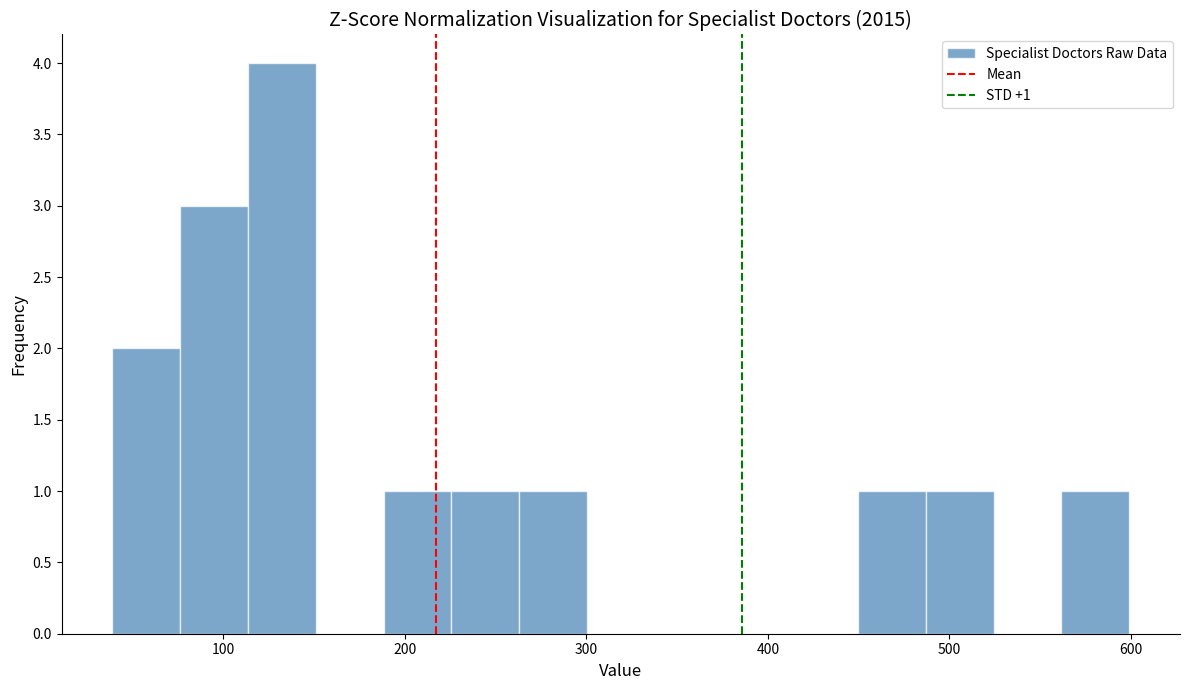

Around what value on the x-axis is the tallest bar? Give the approximate position of its centre, as read against the axis.

130